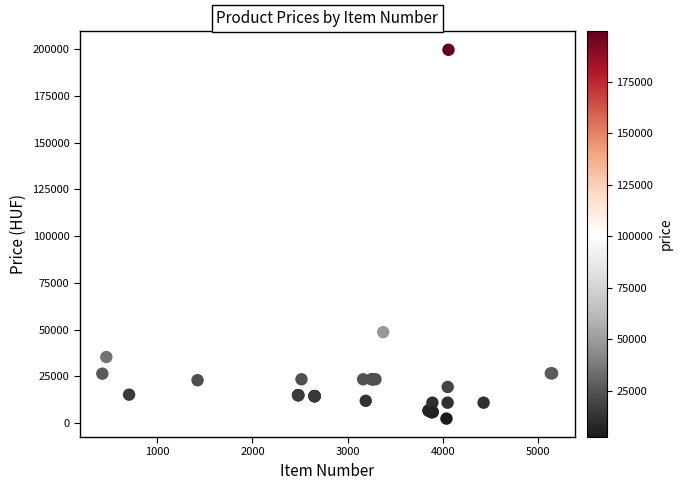

What Y value in the scatter plot is closest to 101050?

48700